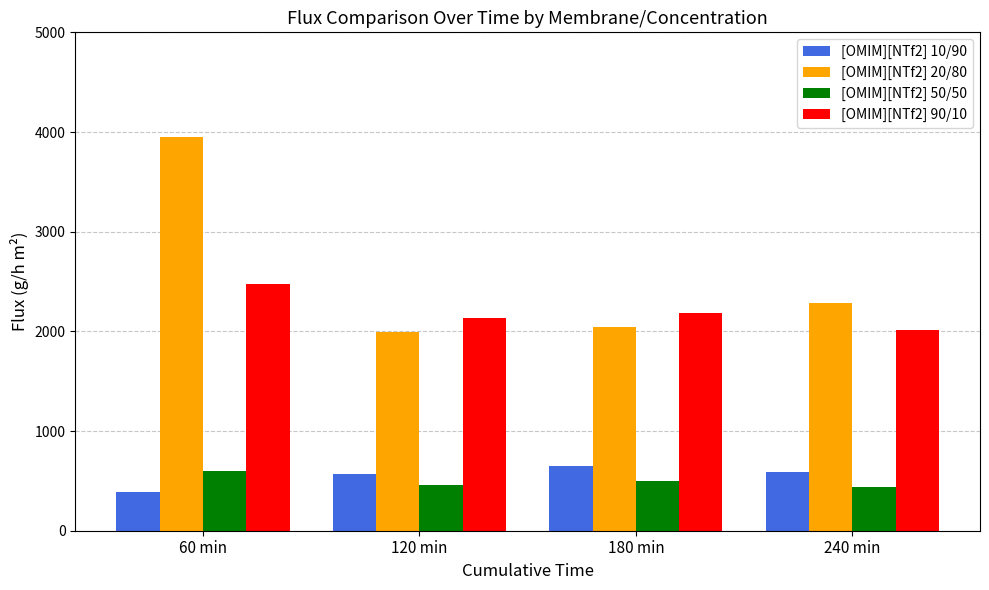

What is the difference between the maximum and minimum values in the [OMIM][NTf2] 90/10 series?

458.9